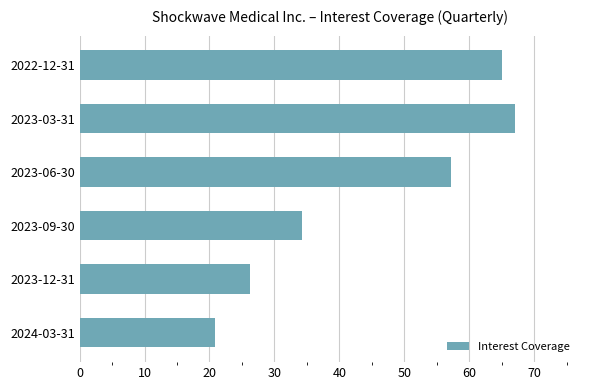

Reading top to bottom, list all the values displayed in this chart.

65.1	67.0	57.2	34.2	26.2	20.9